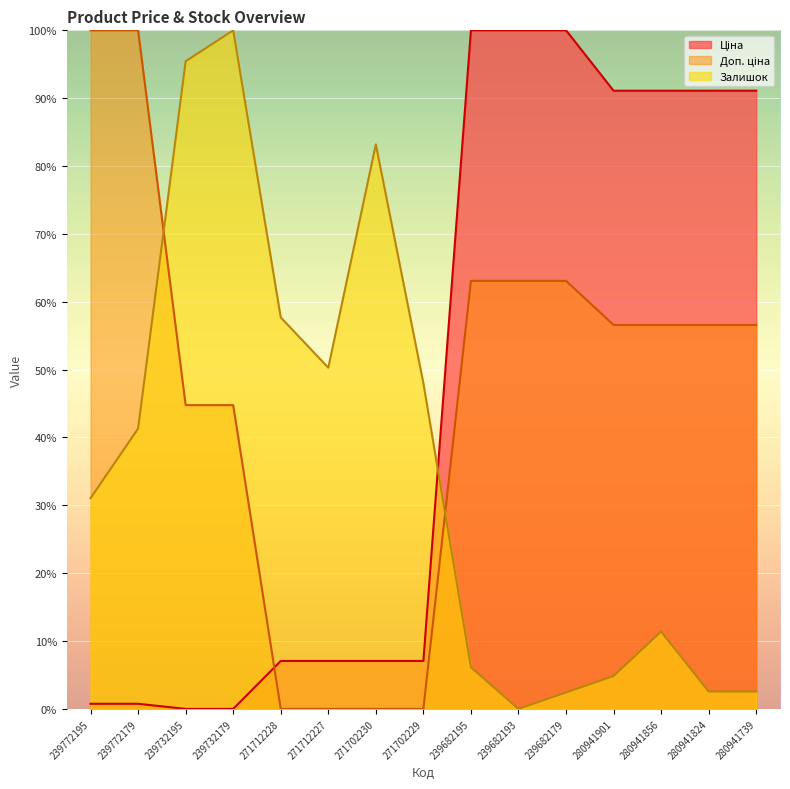

Which series ends up on top after the final intersection of Ціна and Залишок?

Ціна